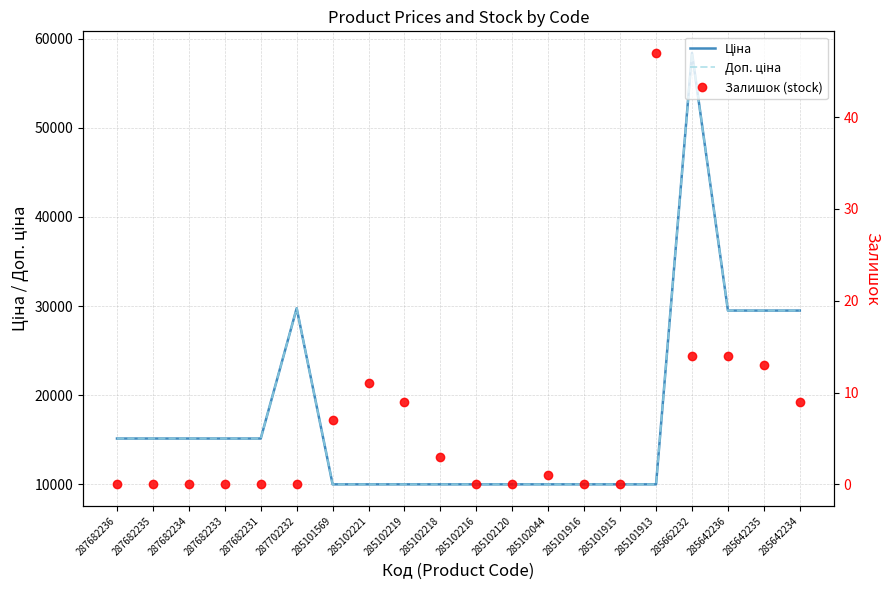

Is it true that Ціна equals 52729.7 at 285642236?

False